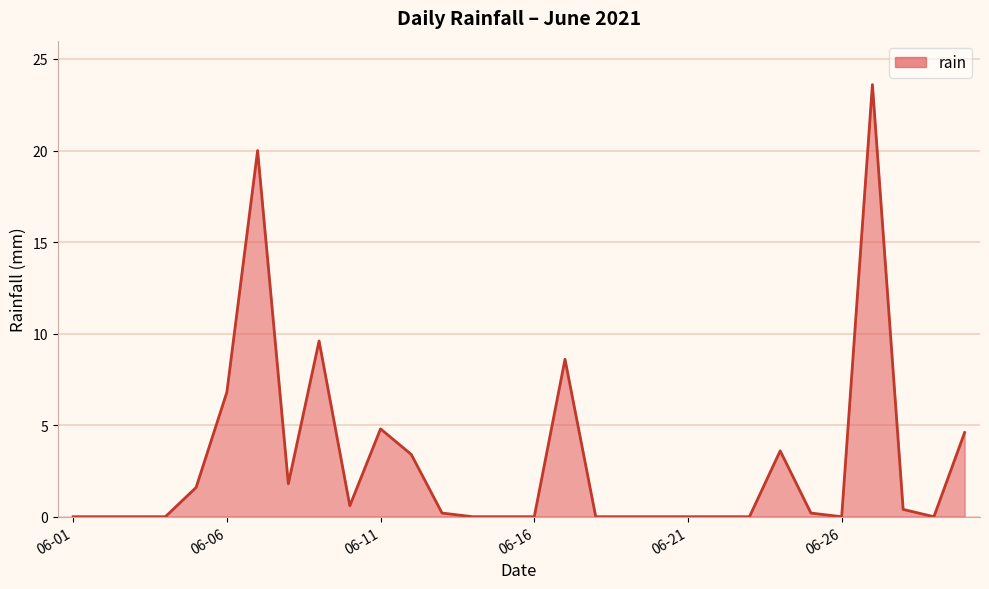

The chart shows a value of 23.6 at 26. True or false?

True